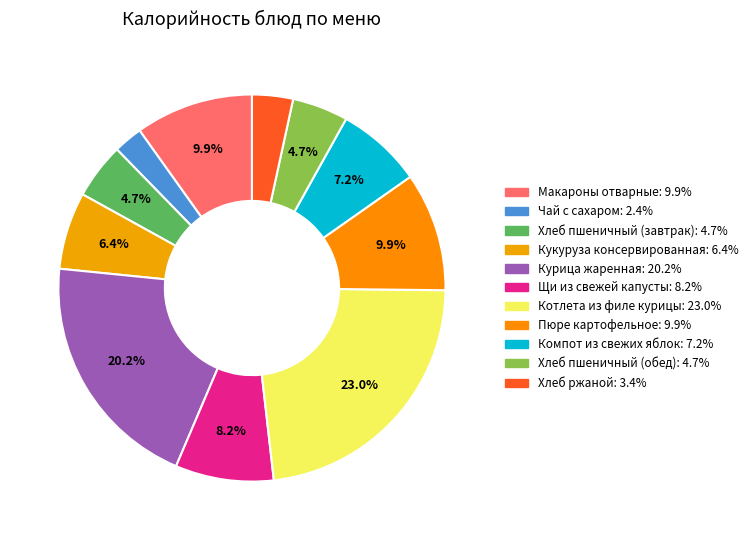

Combined, do Чай с сахаром and Хлеб ржаной account for over 50%?

No